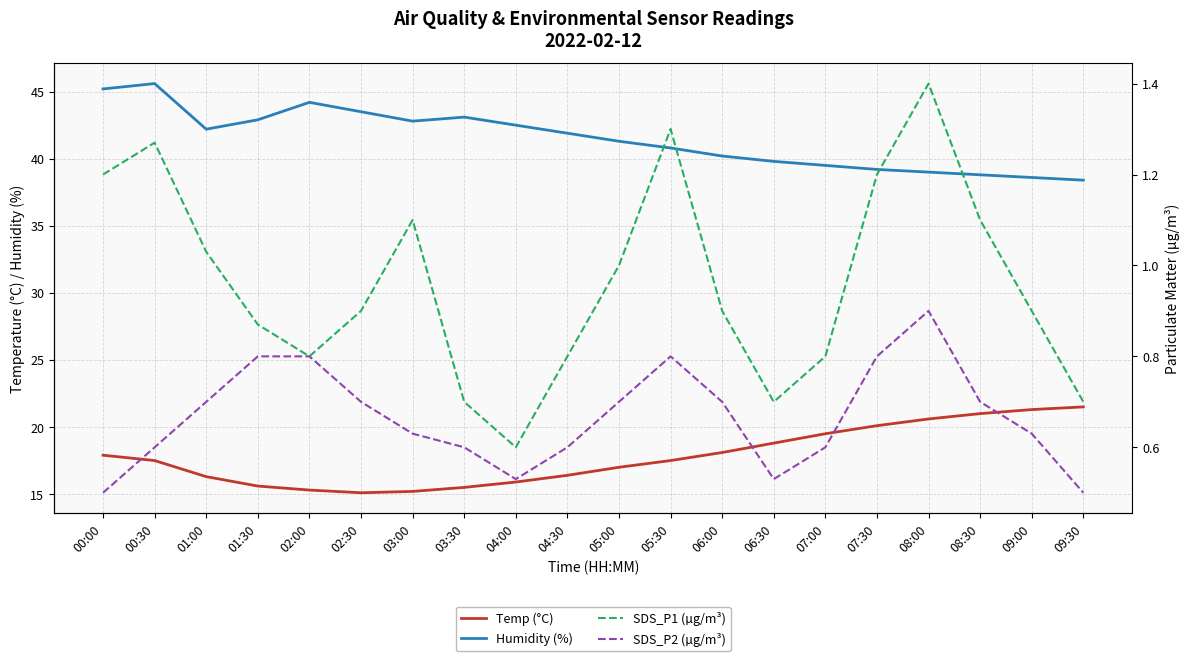

What is the label of the 20th point from the right?

00:00